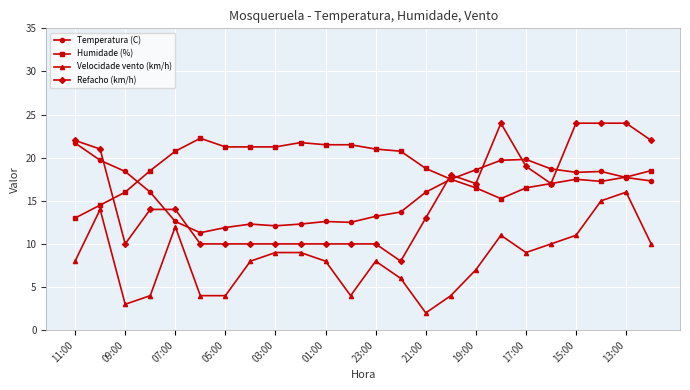

What is the difference between the maximum and second lowest values in the Velocidade vento (km/h) series?

13.0